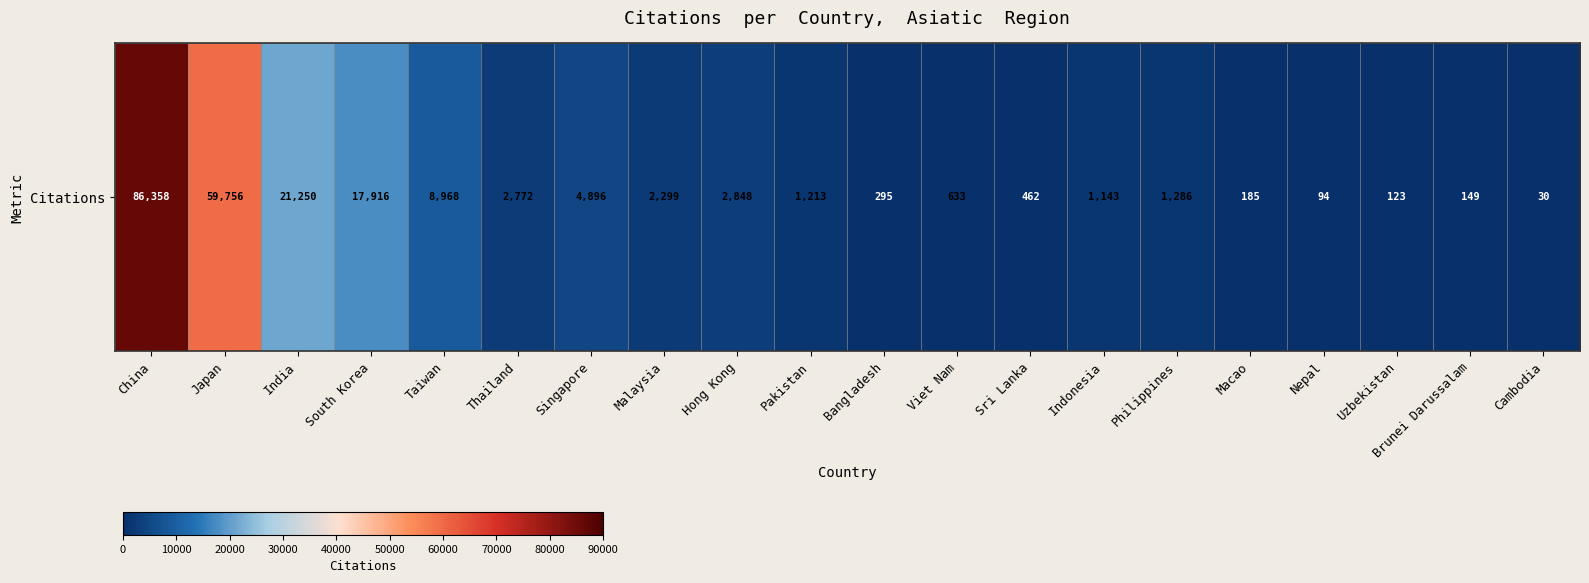

At which label is the value closest to 43194?

Japan